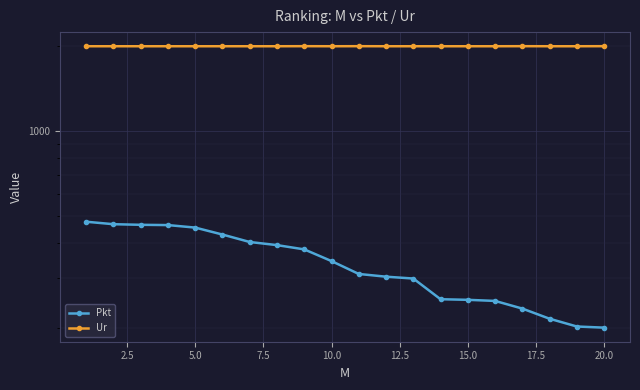

What are all the series names shown in the legend?

Pkt, Ur